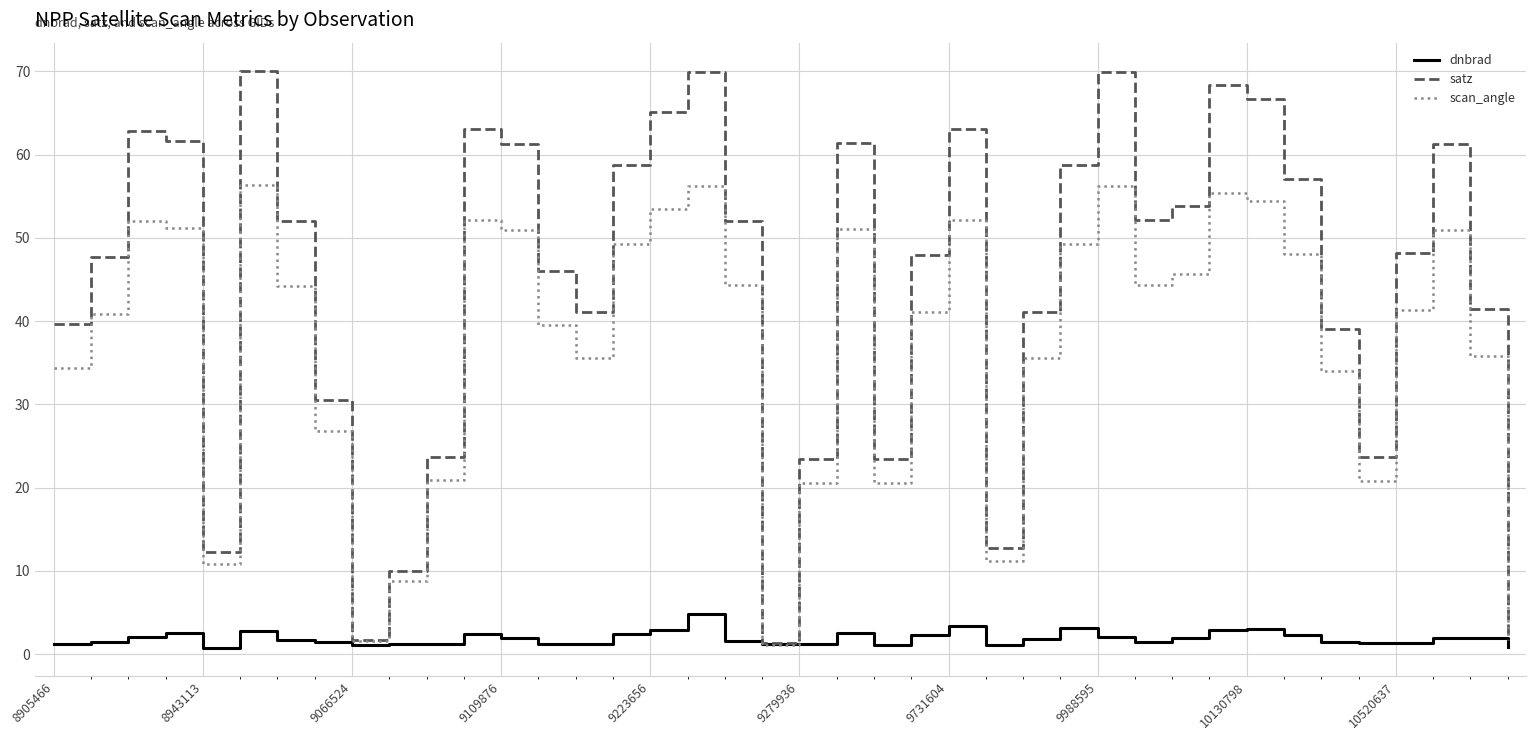

Rank the series by their average value, from lowest to highest.

dnbrad, scan_angle, satz